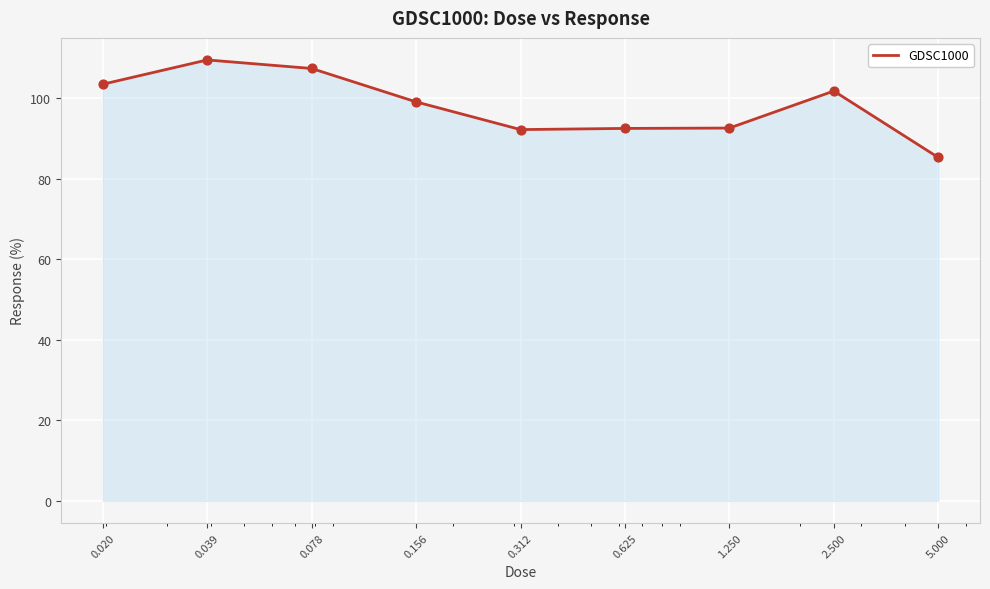

What is the greatest value displayed?

109.5